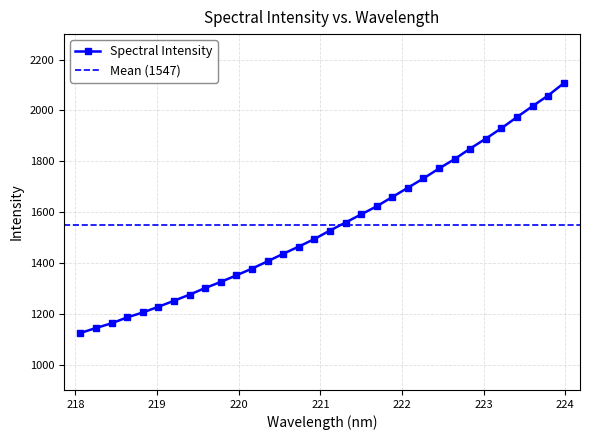

At which category does the chart reach its peak across all series?

223.9802